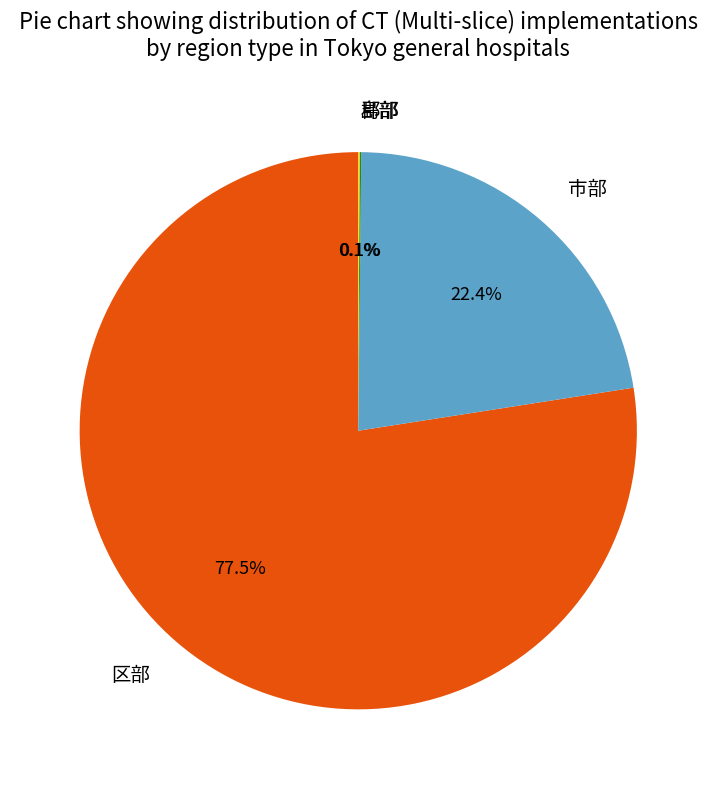

Between 区部 and 市部, which is larger?

区部